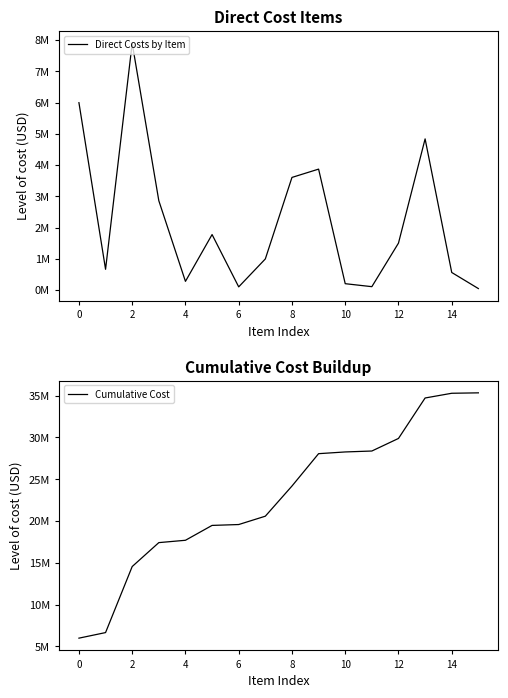

What is the maximum value for Cumulative Cost?

35340867